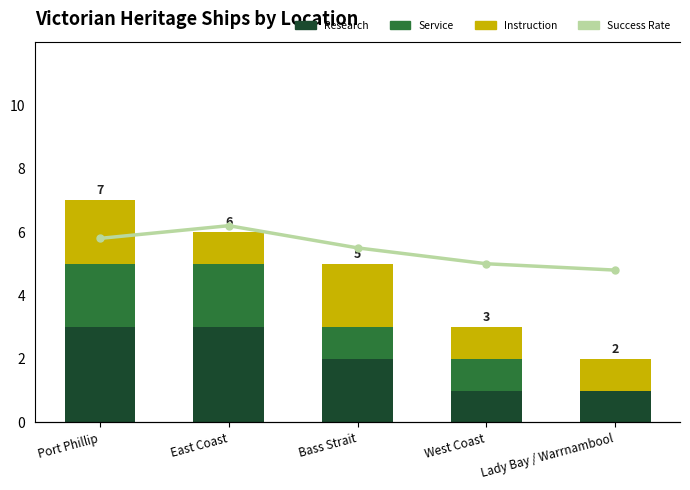

How many groups of bars are there?

5